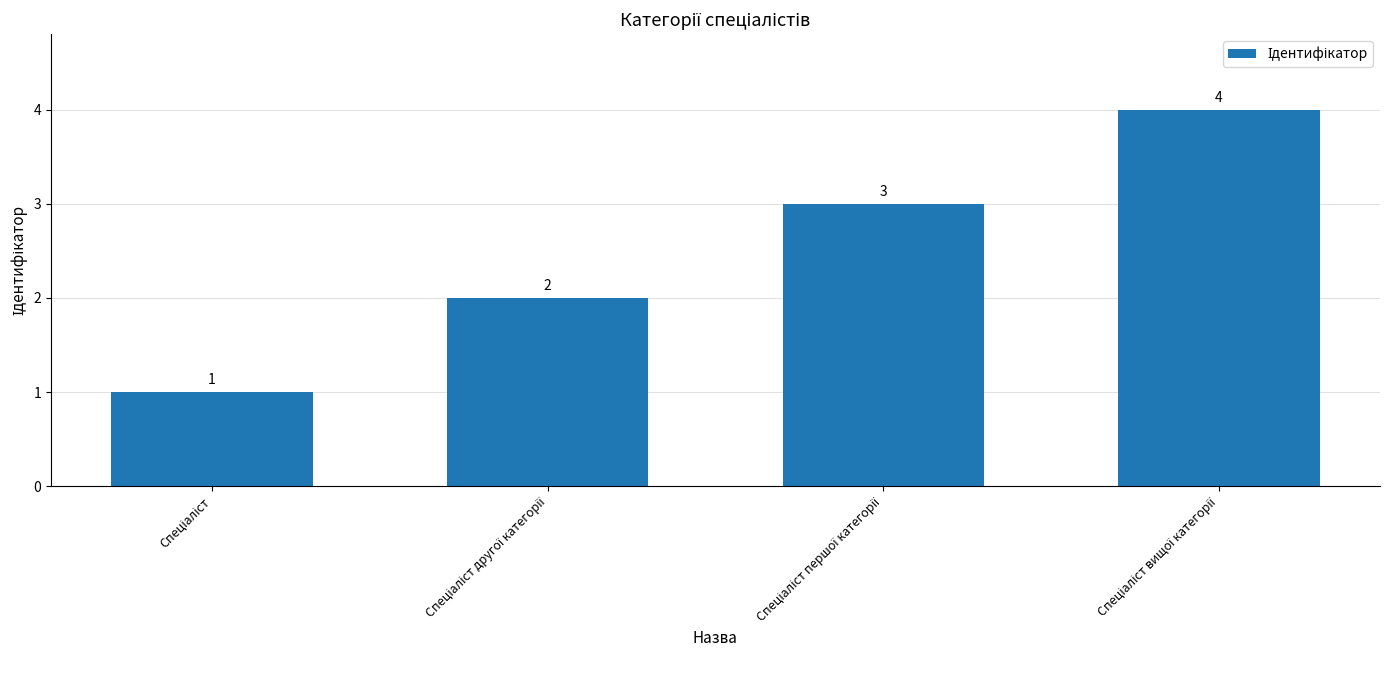

Reading left to right, extract all data points from this chart.

1	2	3	4